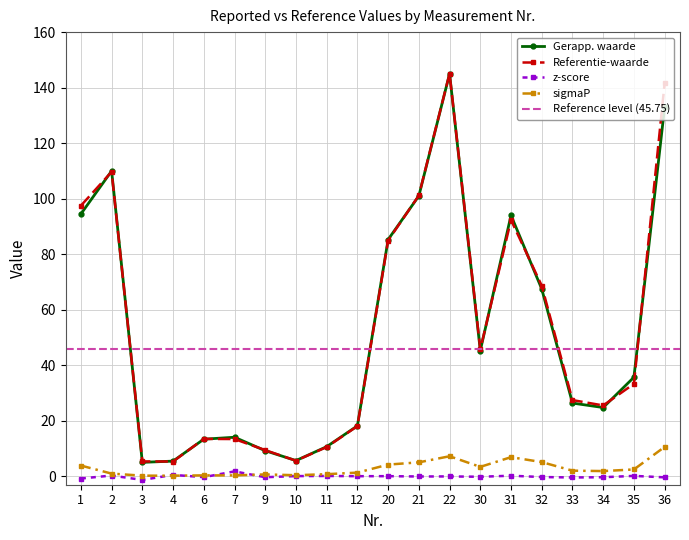

What is the approximate value of Gerapp. waarde at 4?

5.5